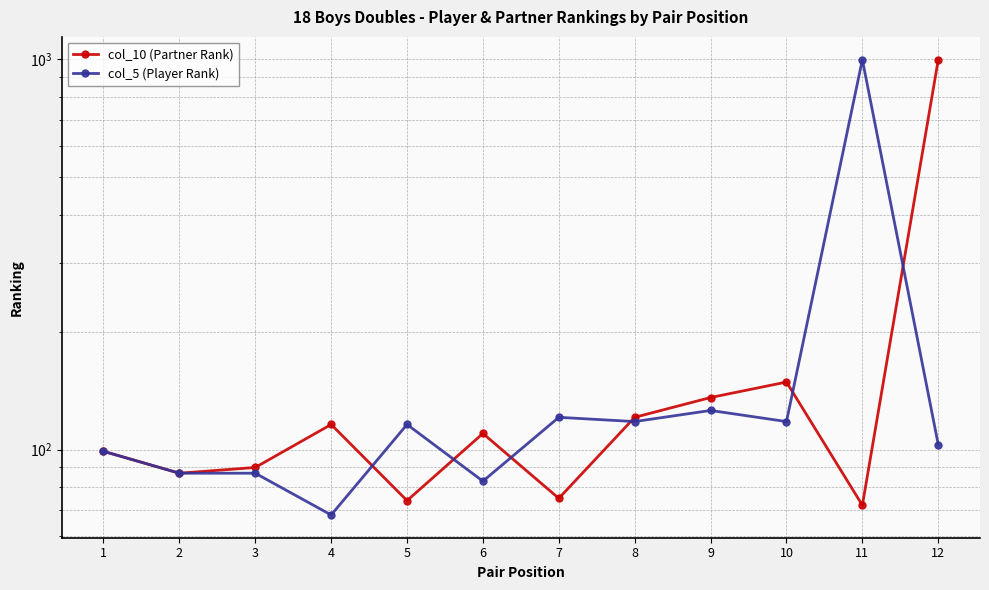

How many data points in col_10 (Partner Rank) are less than 110?

6